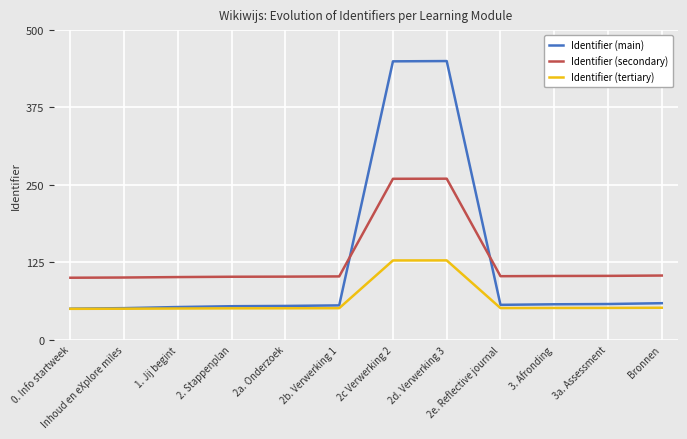

True or false: Identifier (tertiary) and Identifier (secondary) cross at least once.

False